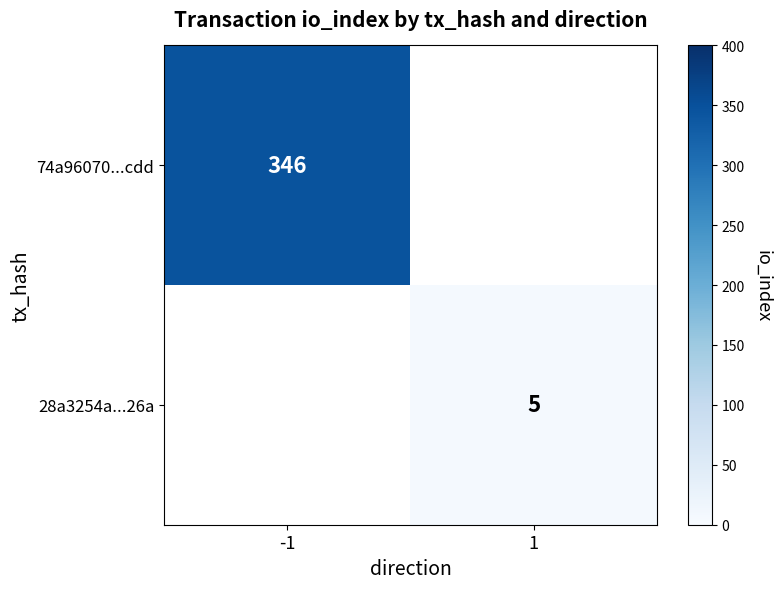

Is it true that 74a96070...cdd equals 213 at -1?

False